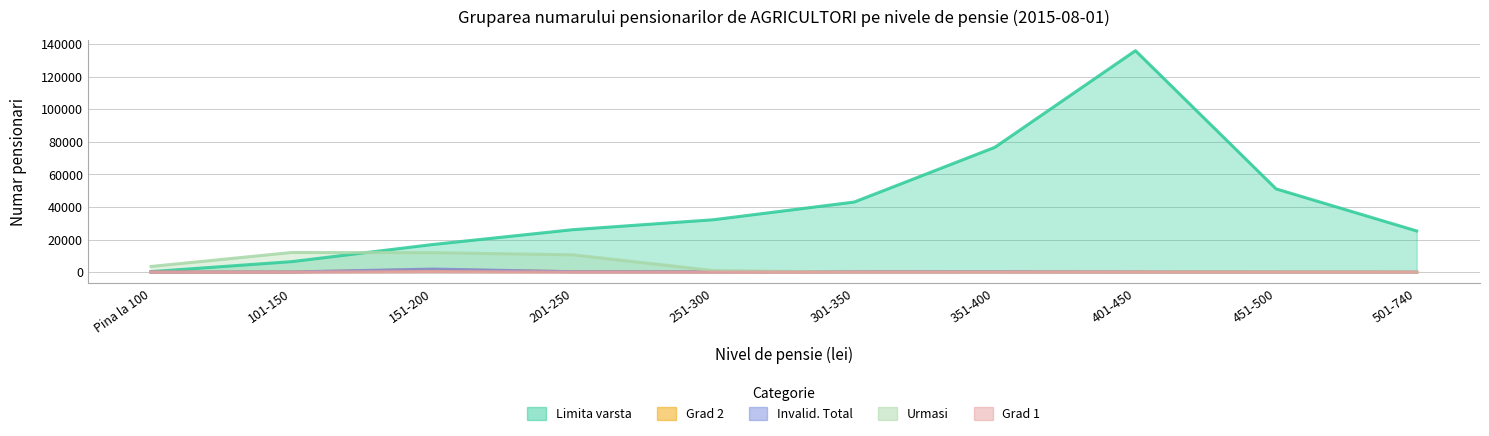

Rank the categories by Grad 2 value from lowest to highest.

501-740, 451-500, Pina la 100, 401-450, 101-150, 251-300, 301-350, 201-250, 351-400, 151-200